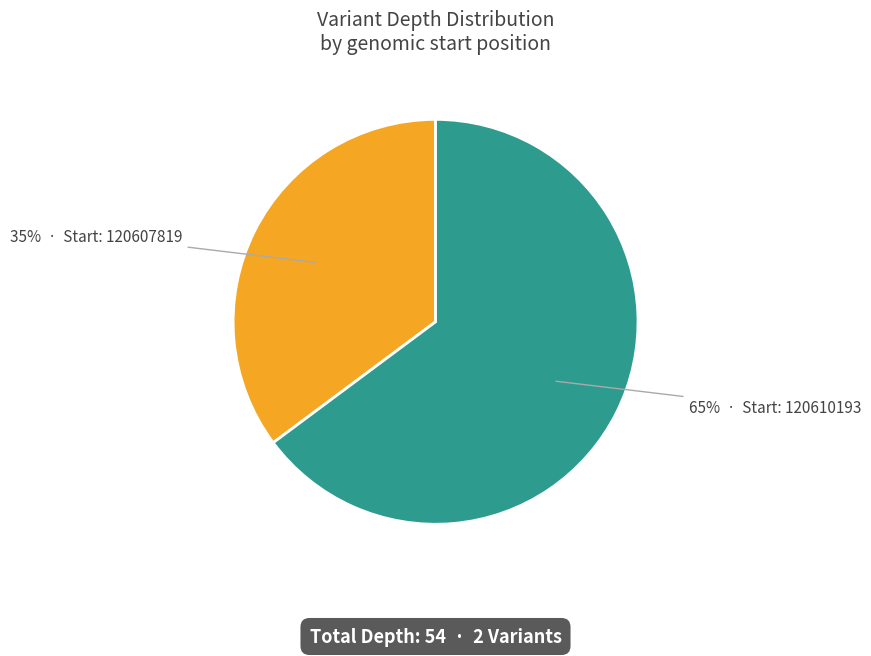

To the nearest percent, what is the difference between the largest and smallest slice percentages?

30%